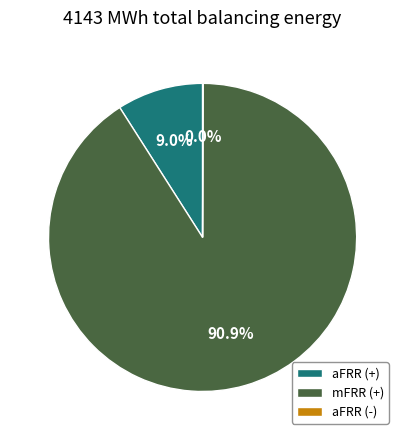

To the nearest percent, what is the difference between the largest and smallest slice percentages?

91%